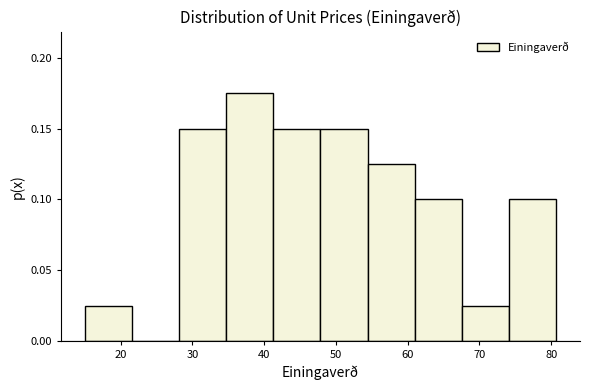

What is the height of the bar covering 41 to 48 on the x-axis? Neither the bar edges nor the heights are printed on the chart, so give them approximately, as read against the axes.

0.150